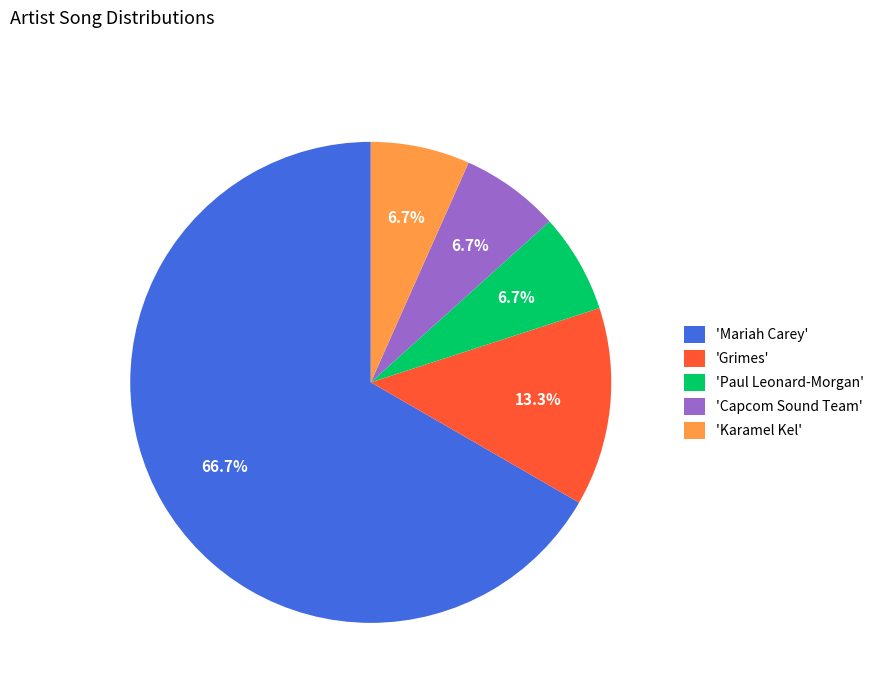

What is the ratio of the value at 'Capcom Sound Team' to the value at 'Grimes'?

0.5